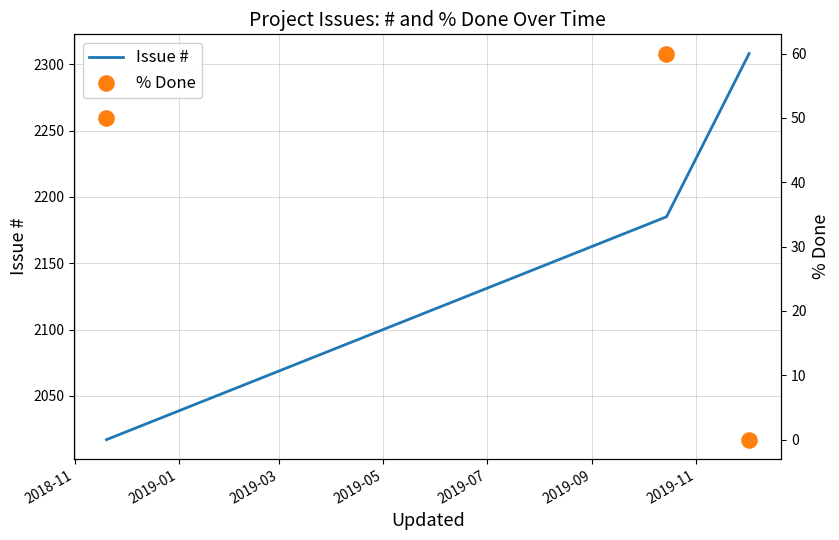

At how many categories does at least one series exceed 601?

3